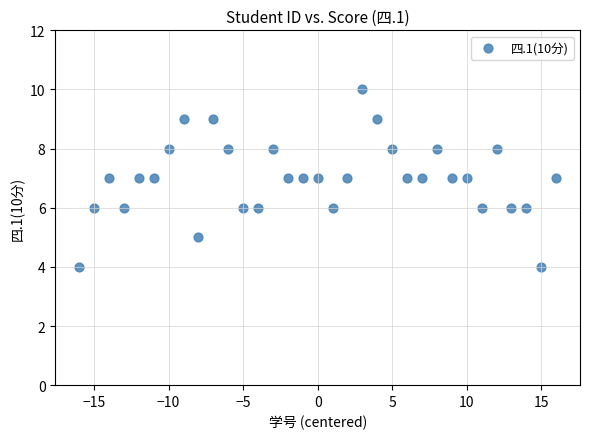

What is the range of Y values (max minus min)?

6